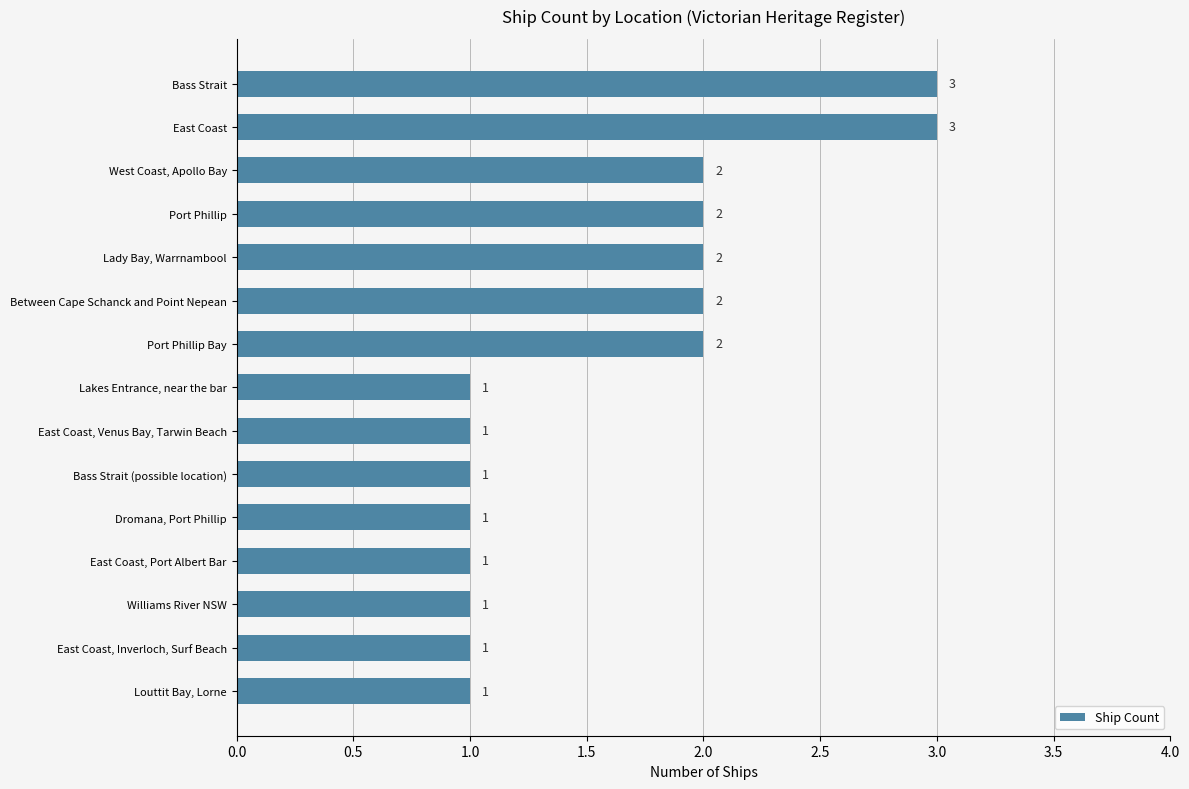

How many values are between 1 and 2?

13